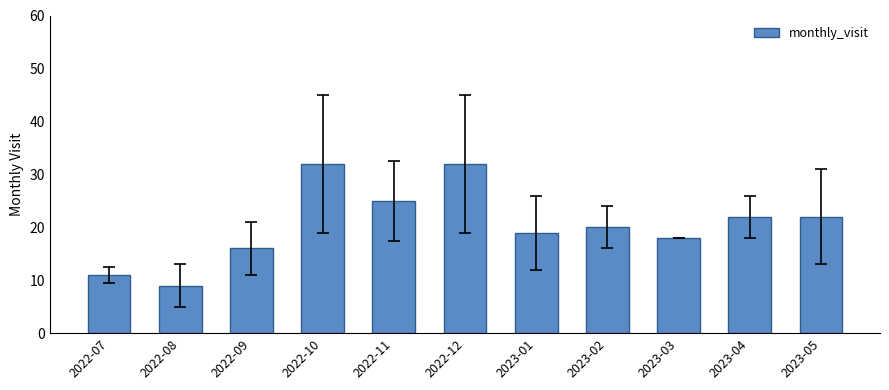

True or false: the data shows 18 at 2023-03.

True